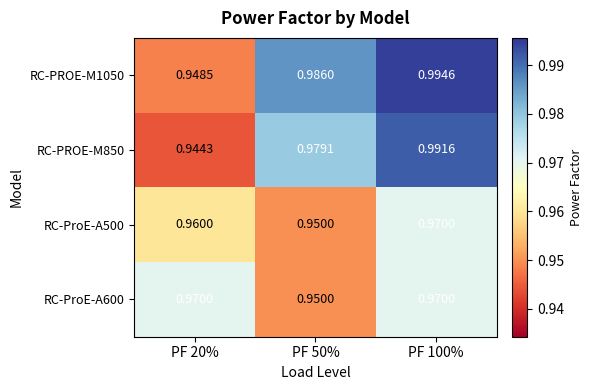

Rank the series by their average value, from lowest to highest.

RC-ProE-A500, RC-ProE-A600, RC-PROE-M850, RC-PROE-M1050